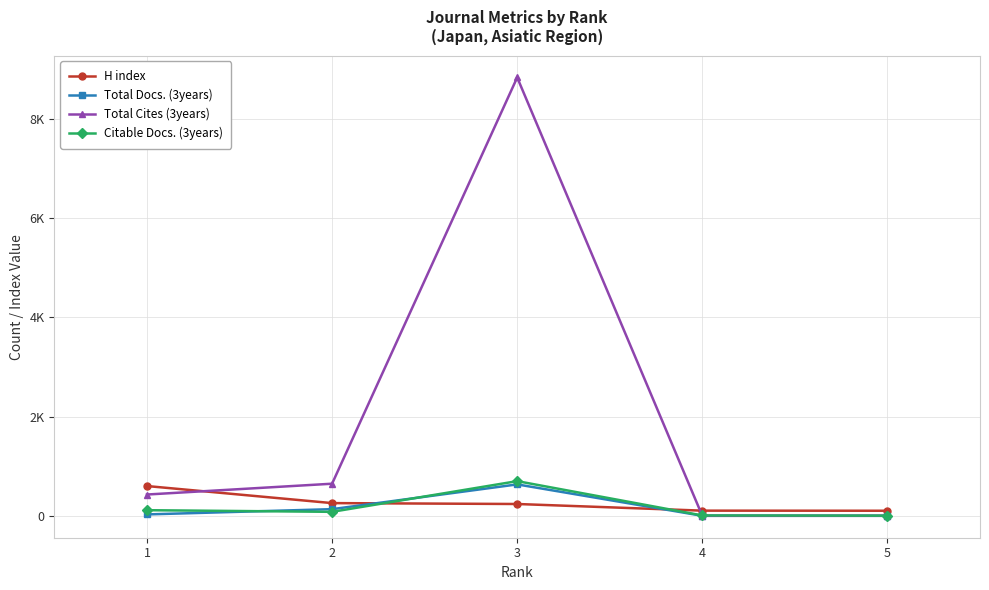

How many positive values does the Total Cites (3years) series have?

3